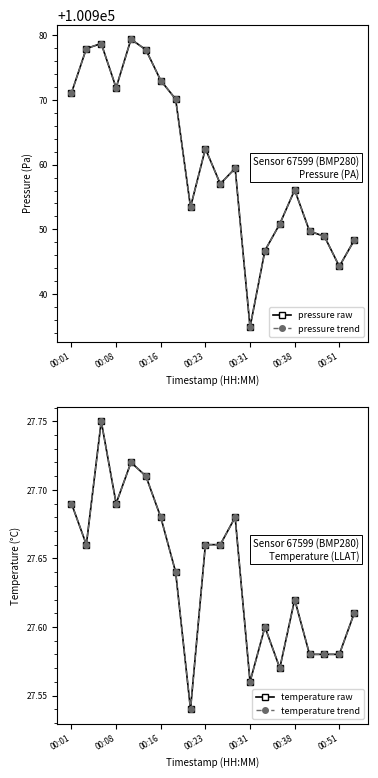

What is the sum of all temperature values?

552.8